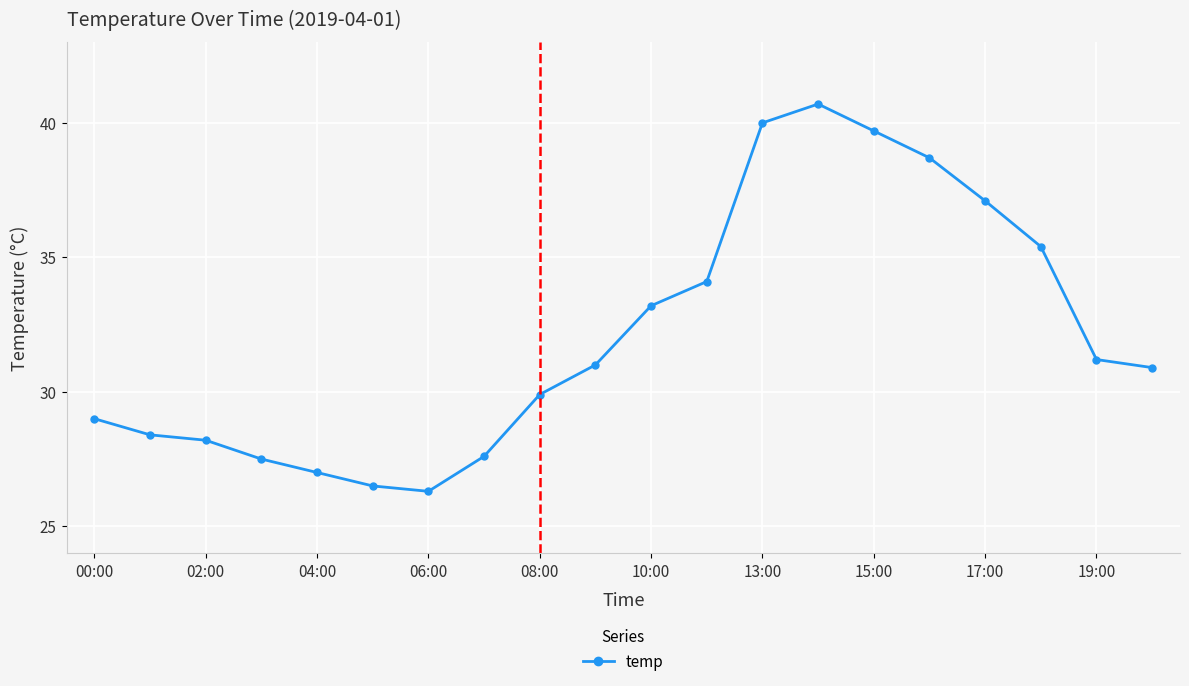

What is the difference between the maximum and minimum values?

14.4